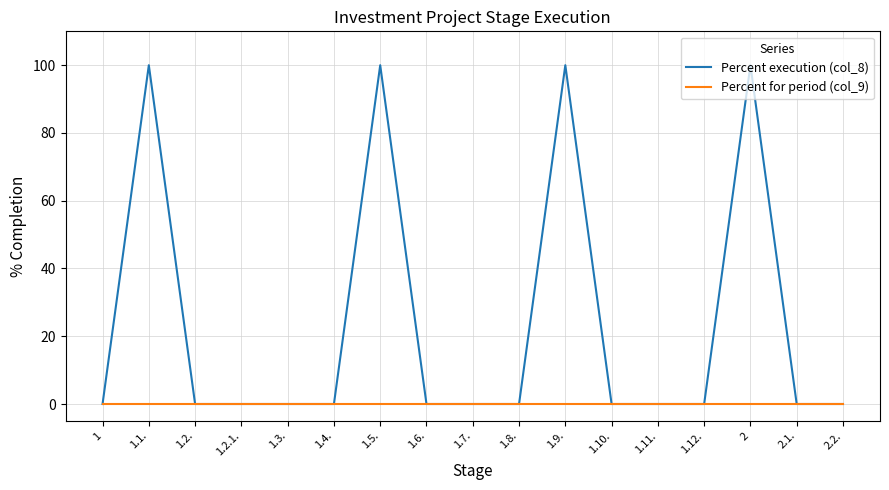

Which series has the largest total across all categories?

Percent execution (col_8)